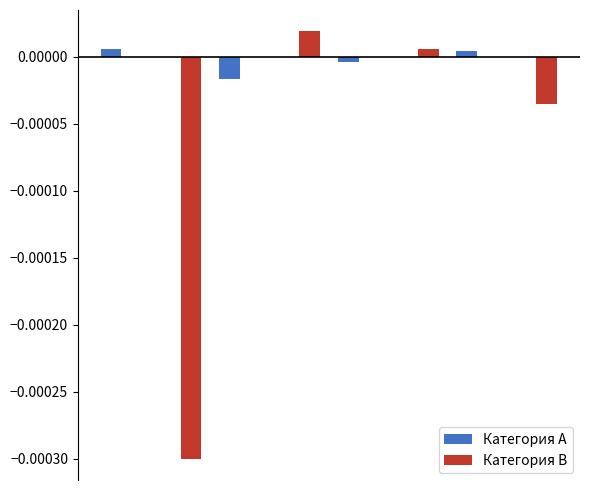

Which series has the largest total across all categories?

Категория A